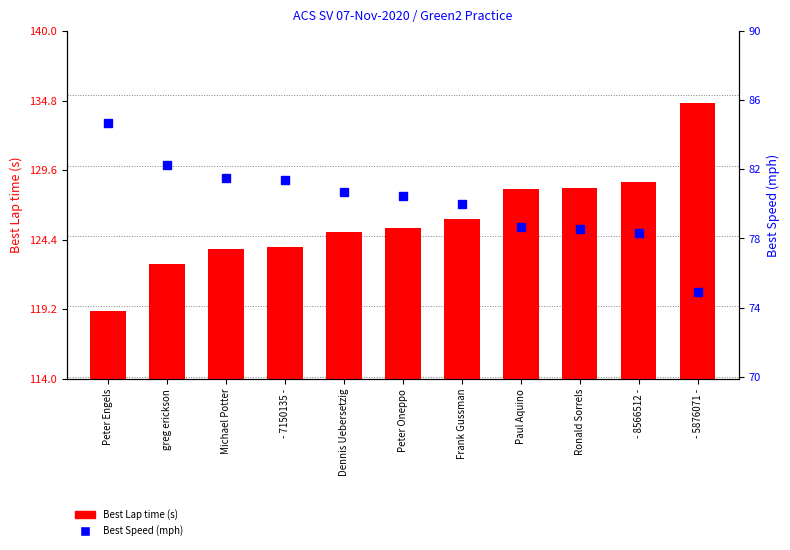

What is the lowest value of the Best Lap time series?

119.1